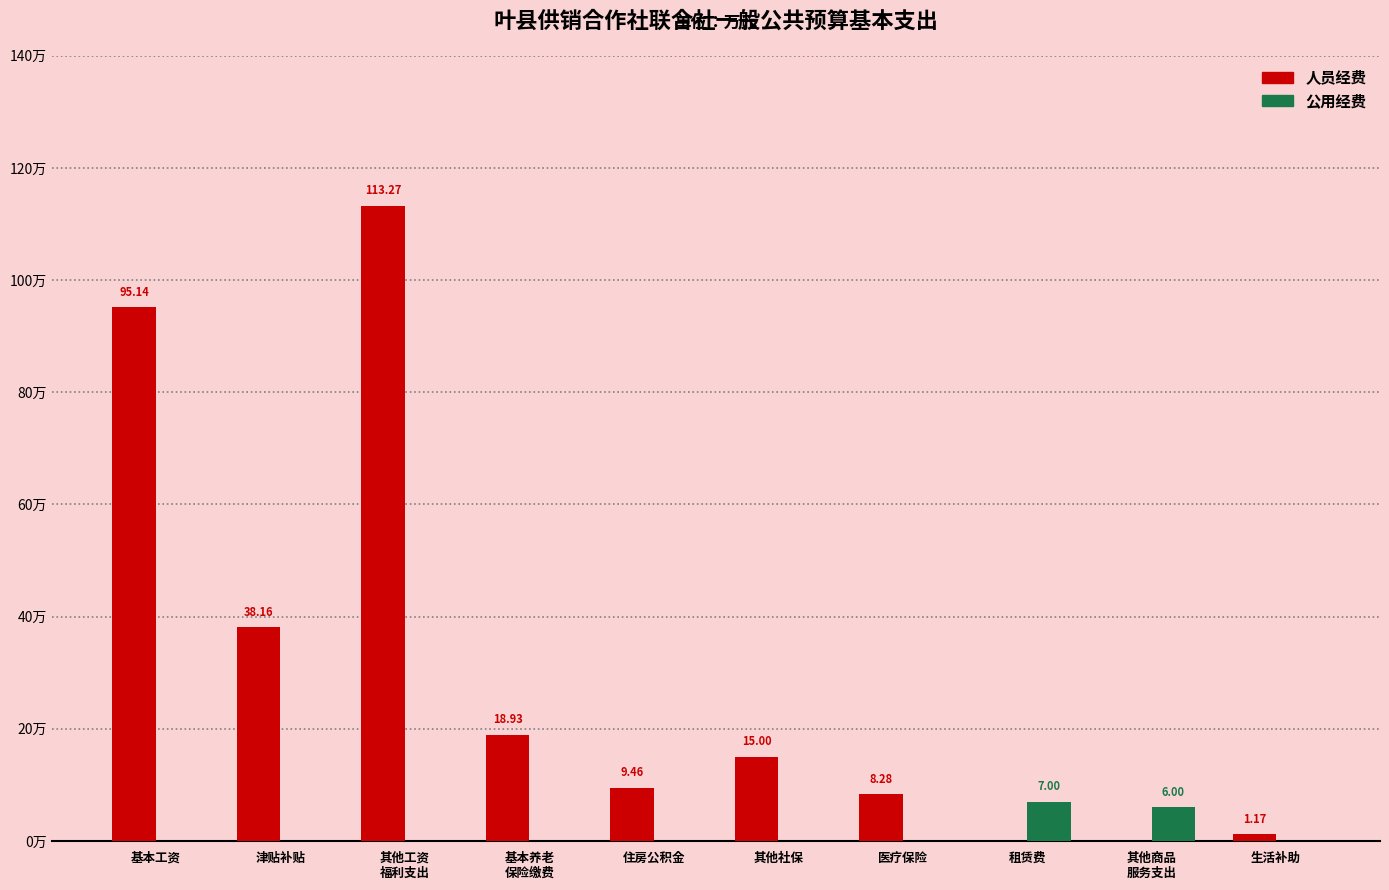

Where does the 人员经费 series first go above 15?

基本工资